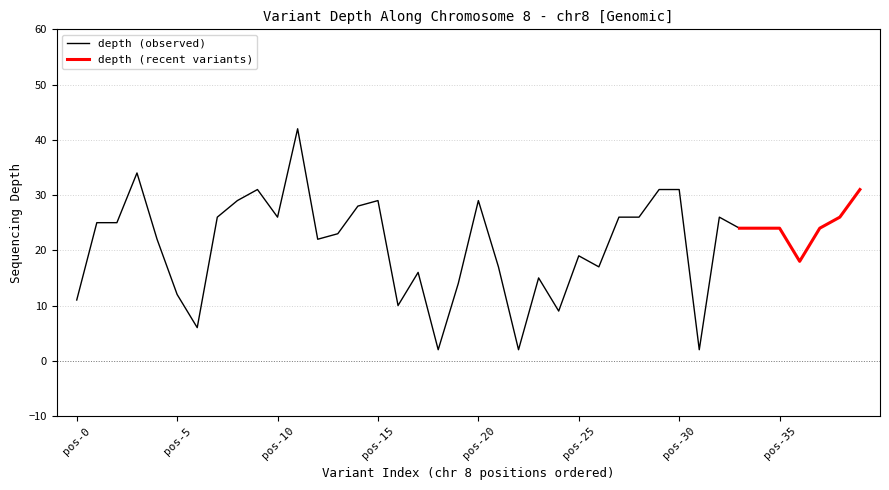

What value does the data have at 3, to the nearest 10?

30